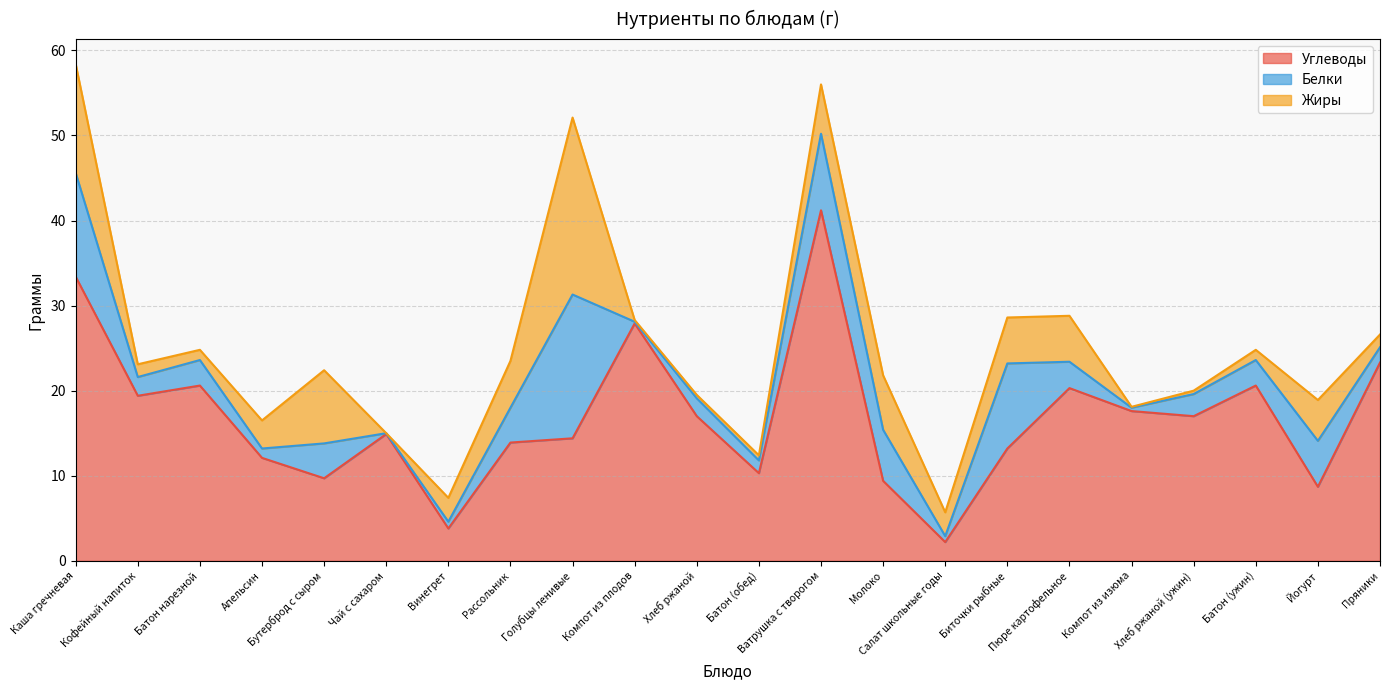

At Батон (обед), list the series in order from smallest to largest.

Жиры, Белки, Углеводы